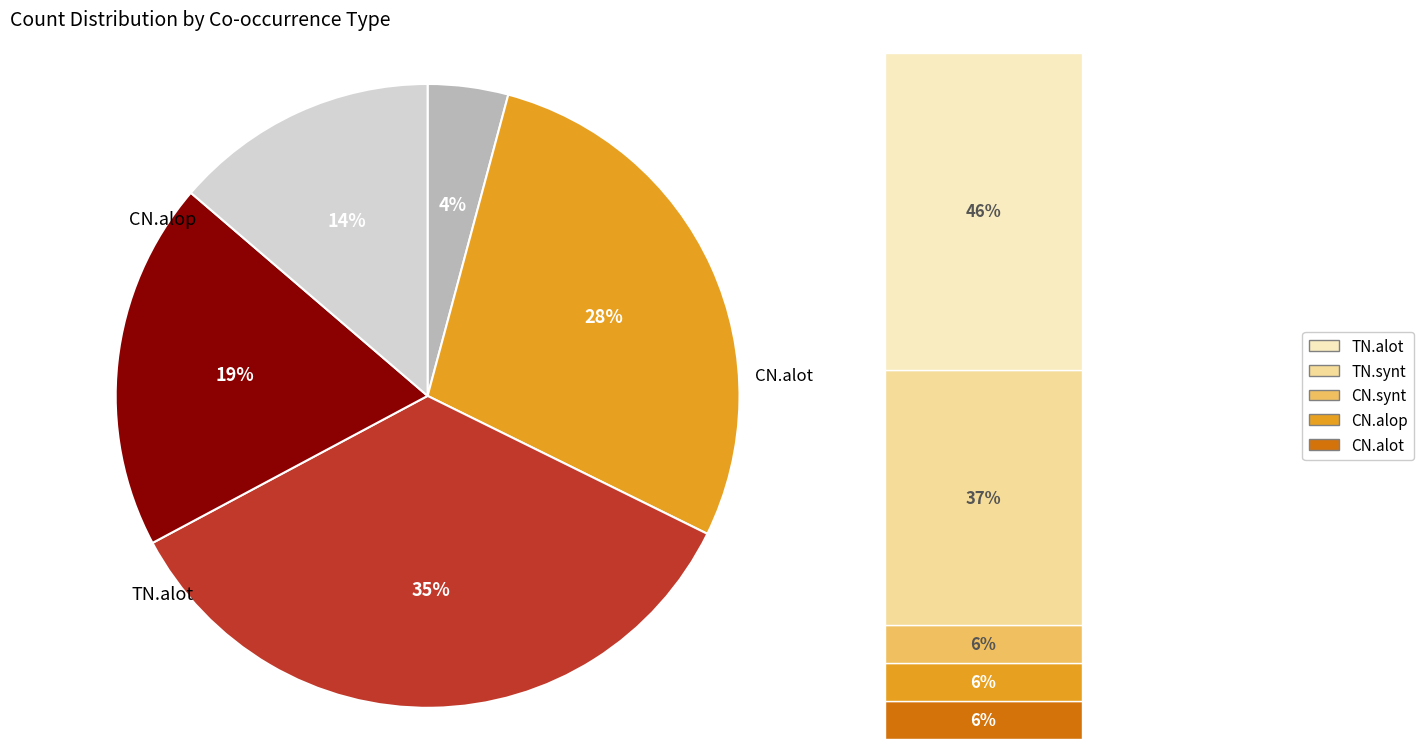

To the nearest percent, what is the average slice percentage?

20%